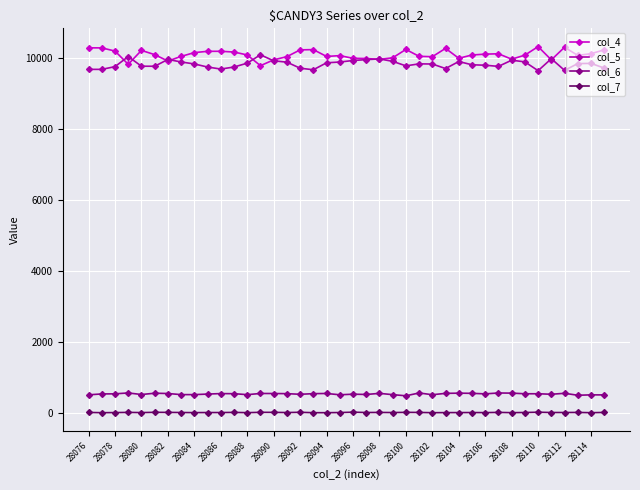

What is the maximum value shown in the chart?

10312